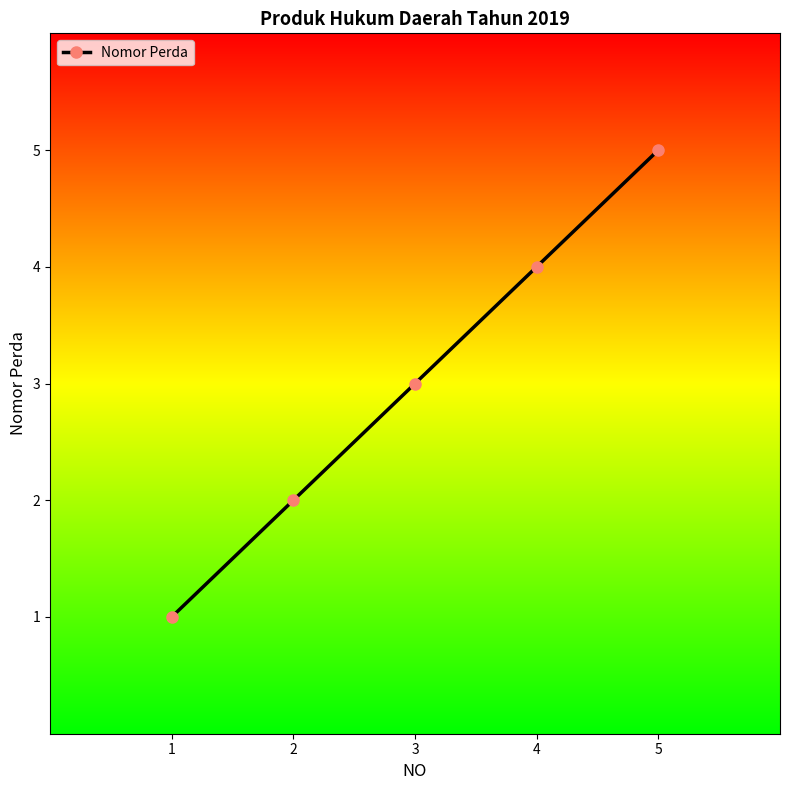

Rank the categories by value from lowest to highest.

1, 2, 3, 4, 5